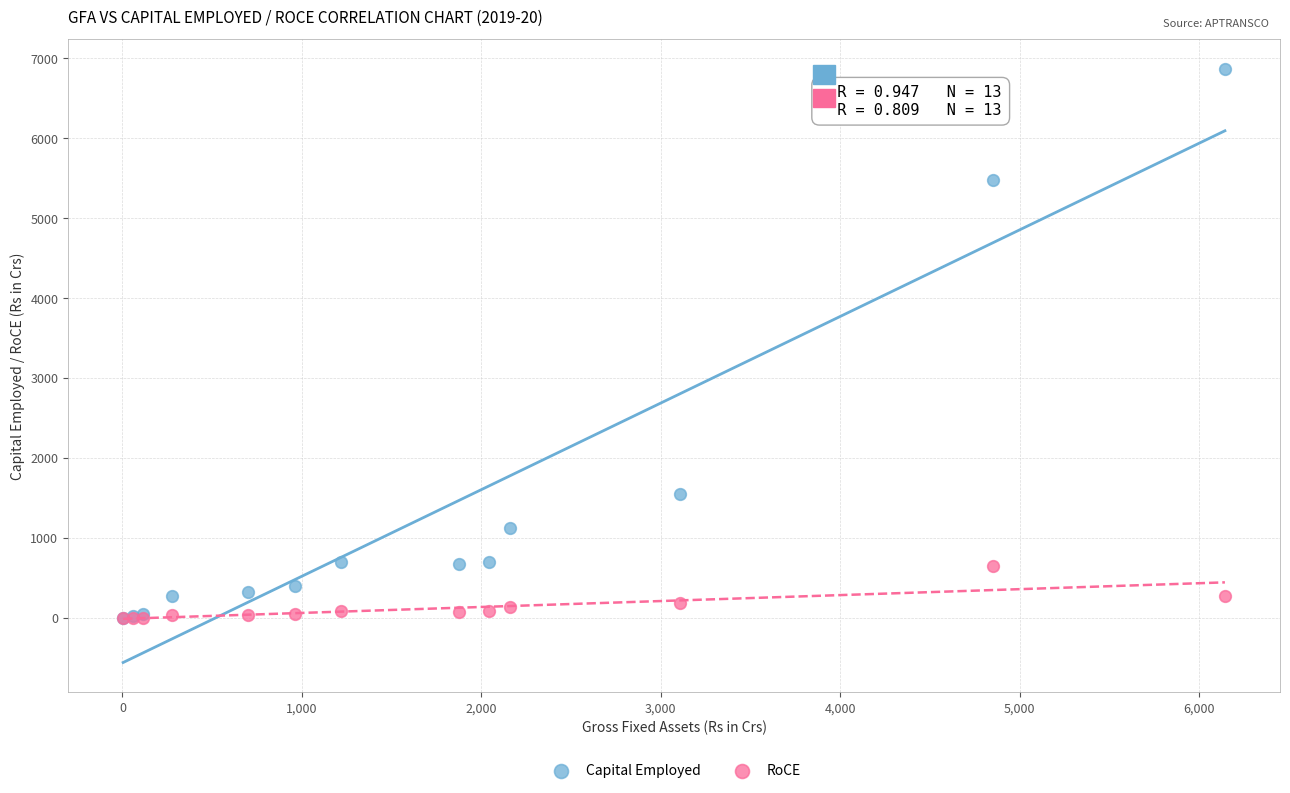

What are all the series names shown in the legend?

Capital Employed, RoCE